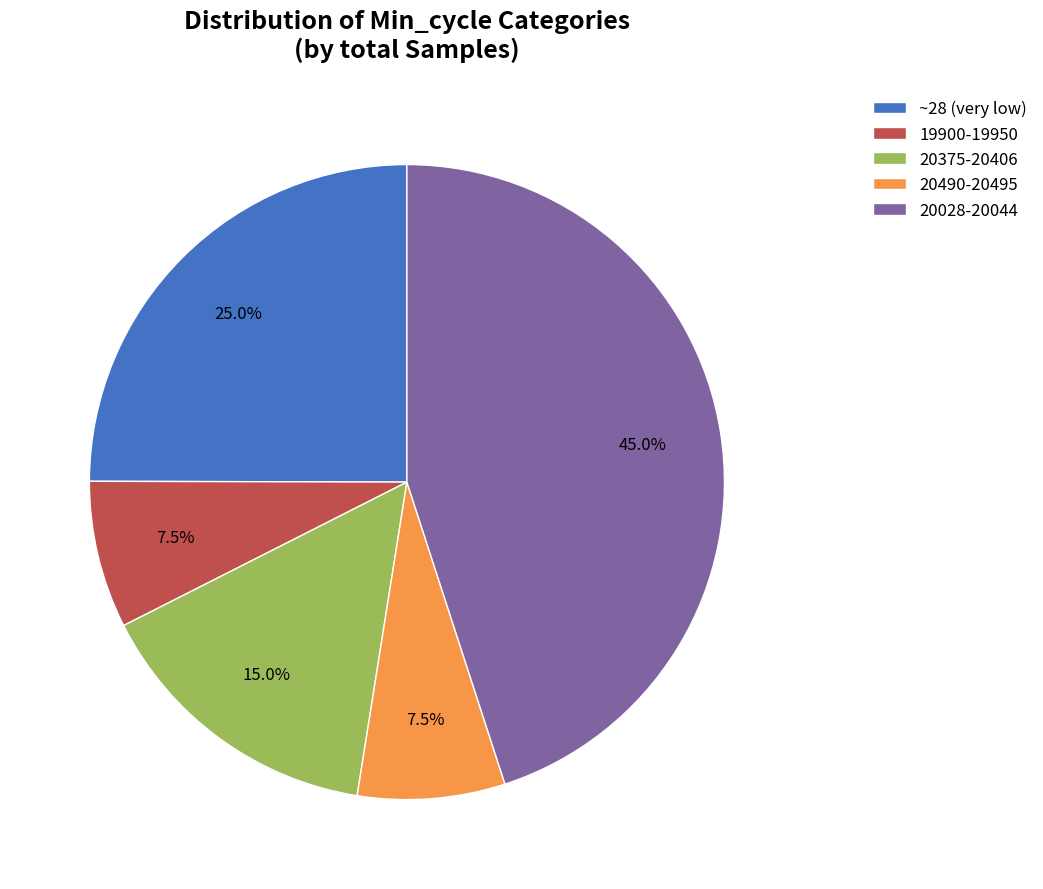

What portion of the pie excludes 20375-20406?

85.0%